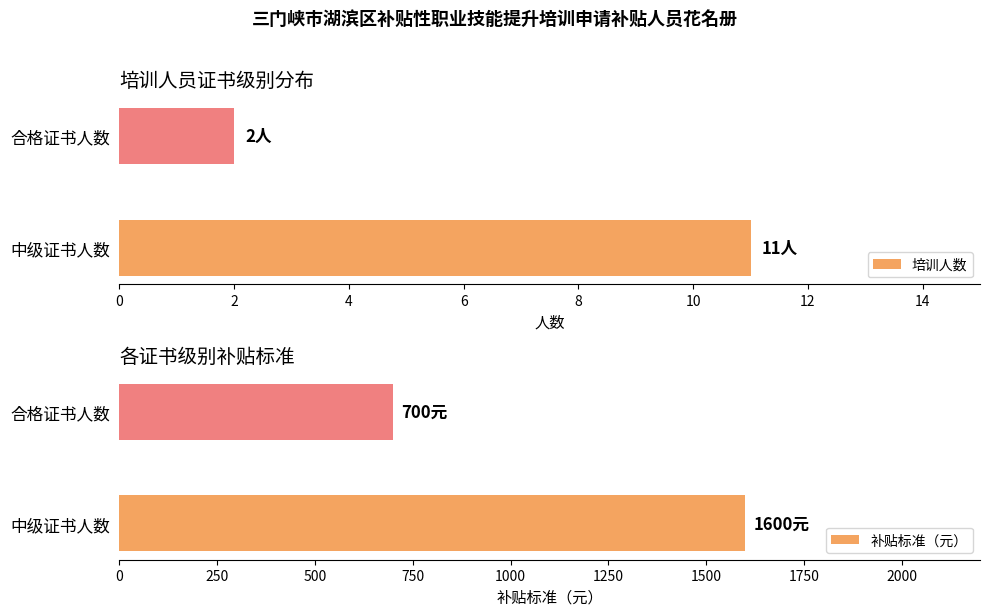

What is the greatest value displayed?

1600